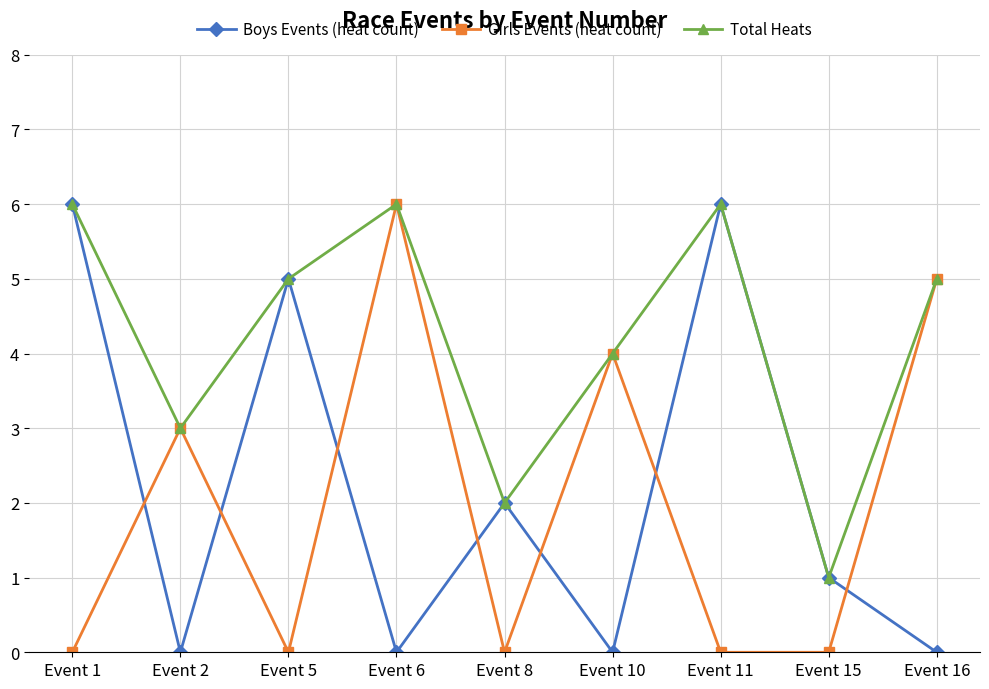

What is the highest value of the Girls Events (heat count) series?

6